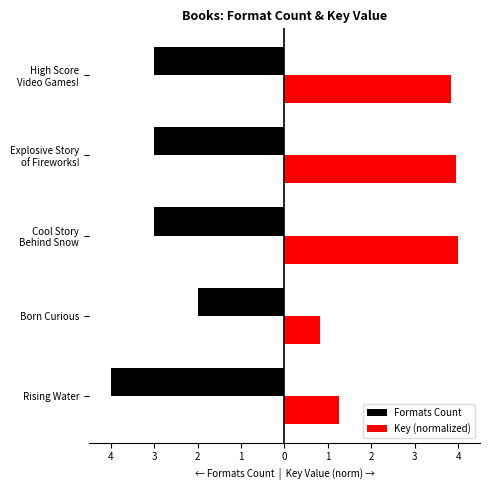

What is the lowest value of the Key (normalized) series?

0.8